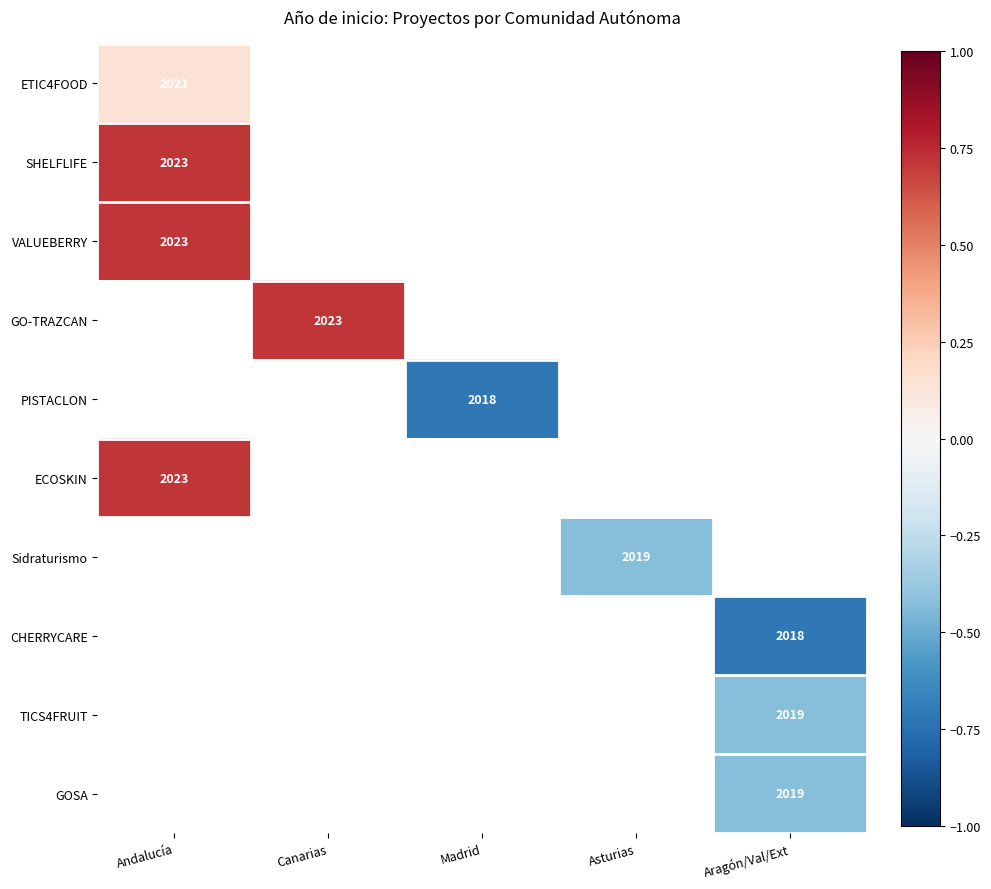

True or false: CHERRYCARE has a value of 2733 at Aragón/Val/Ext.

False